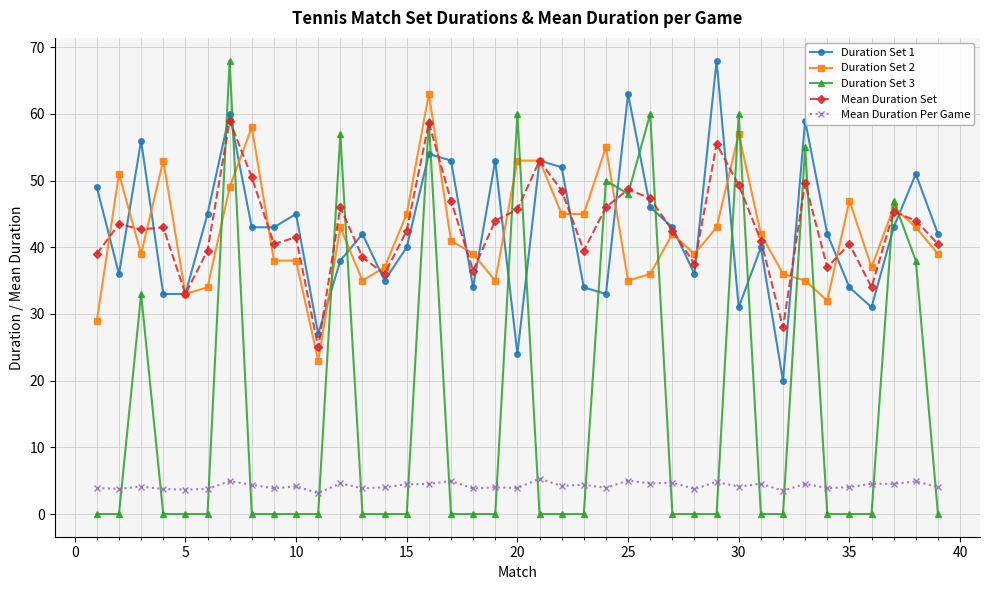

True or false: Mean Duration Per Game and Duration Set 1 intersect in this chart.

False